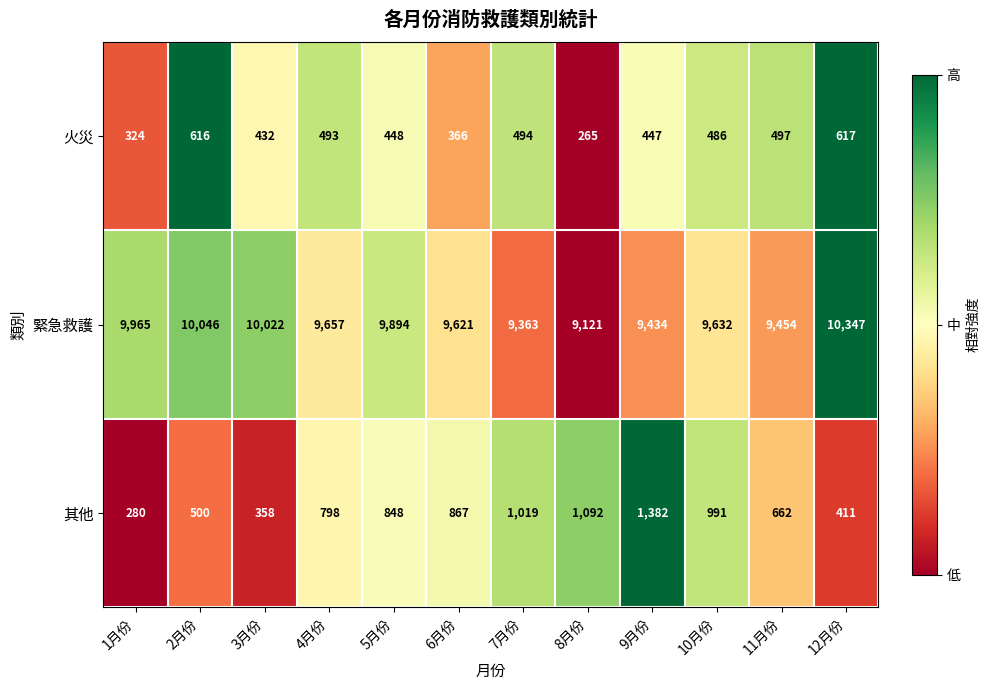

What is the difference between the second highest and minimum values in the 其他 series?

812